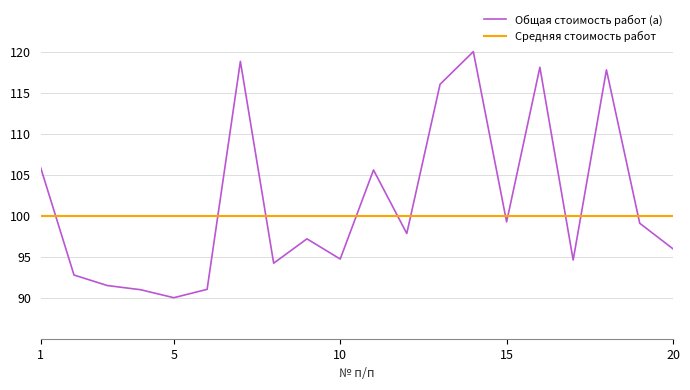

How many points are higher than both their immediate neighbors (excluding endpoints)?

6